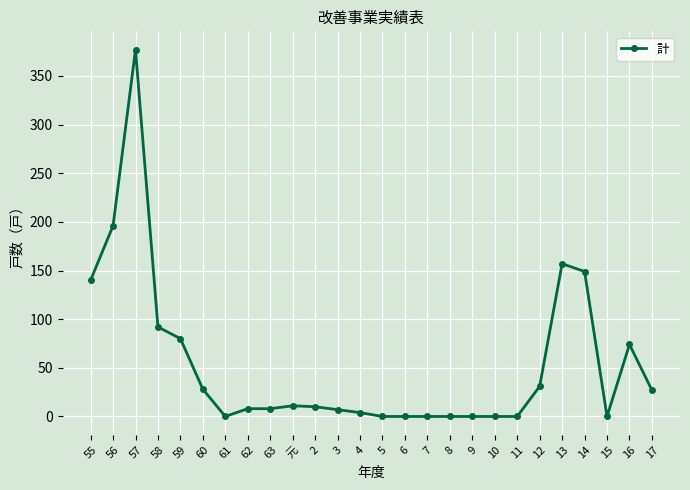

What is the change in value from 59 to 15?

-80